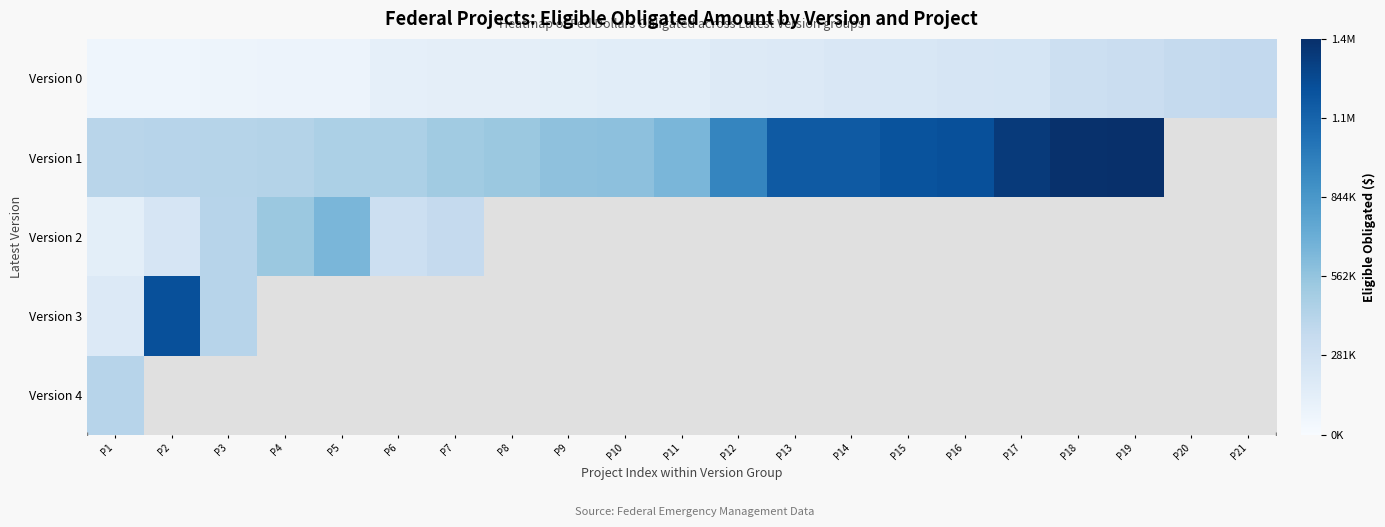

Where does the Version 1 series first go above 651330?

P11